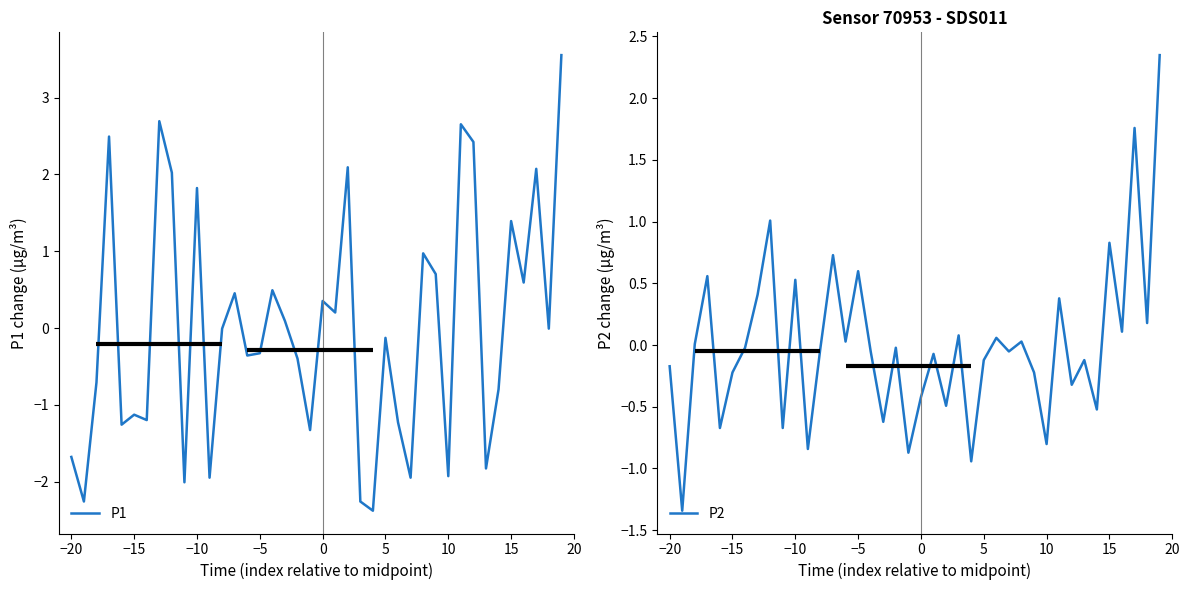

Count the number of categories in the chart.

40